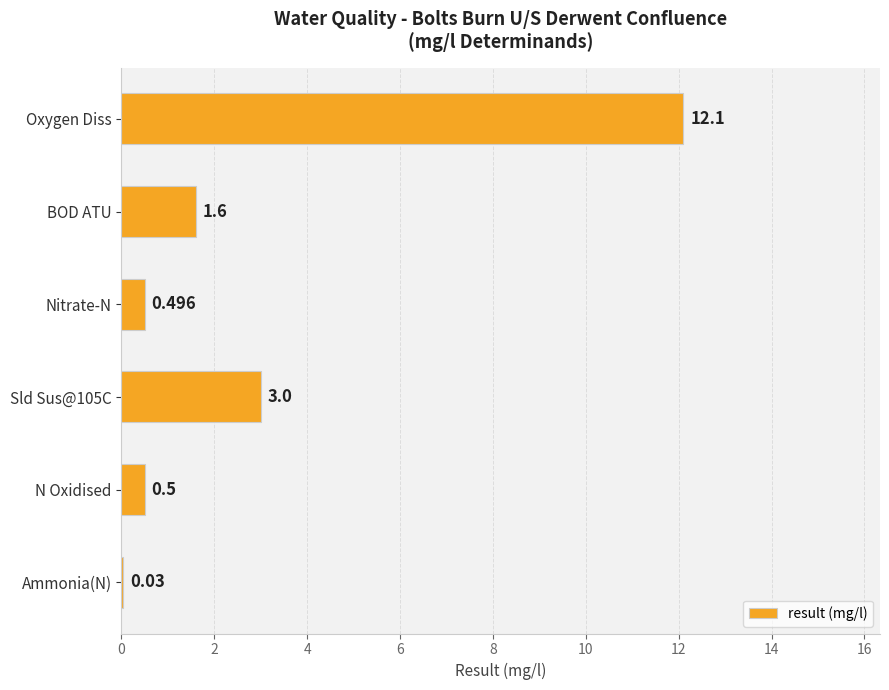

Which has a higher value, Sld Sus@105C or Oxygen Diss?

Oxygen Diss